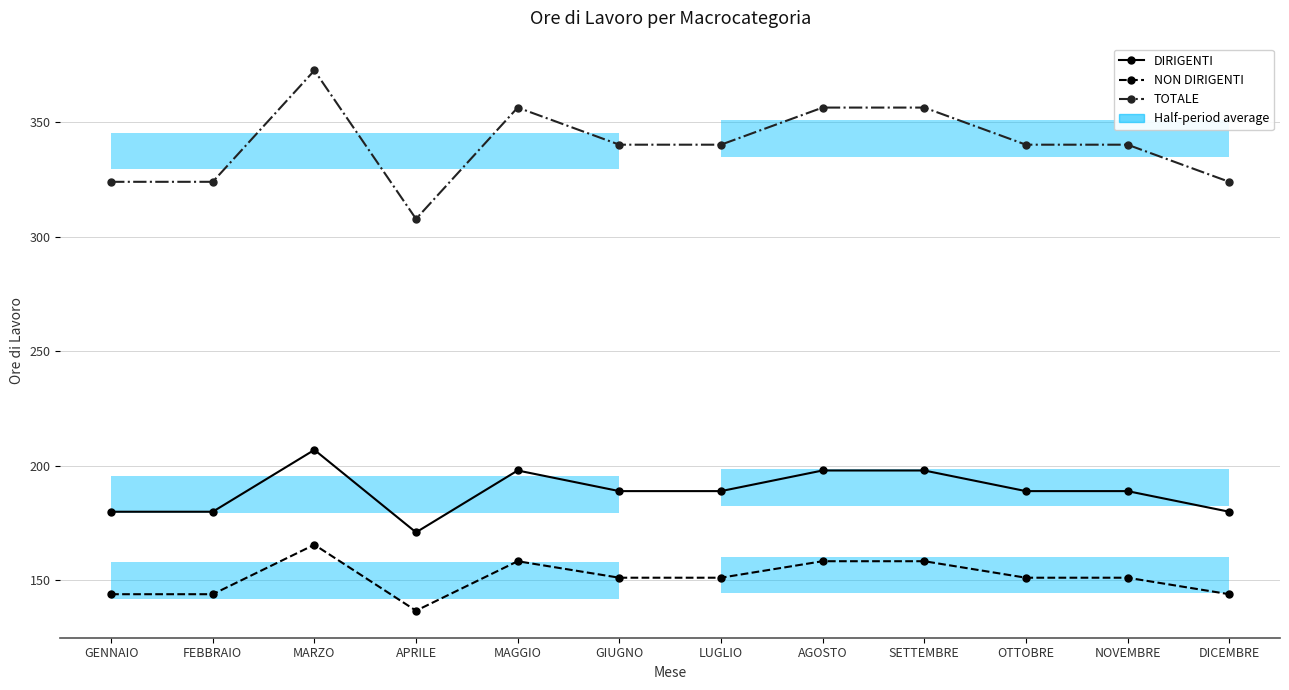

At which category is the sum across all series the highest?

MARZO